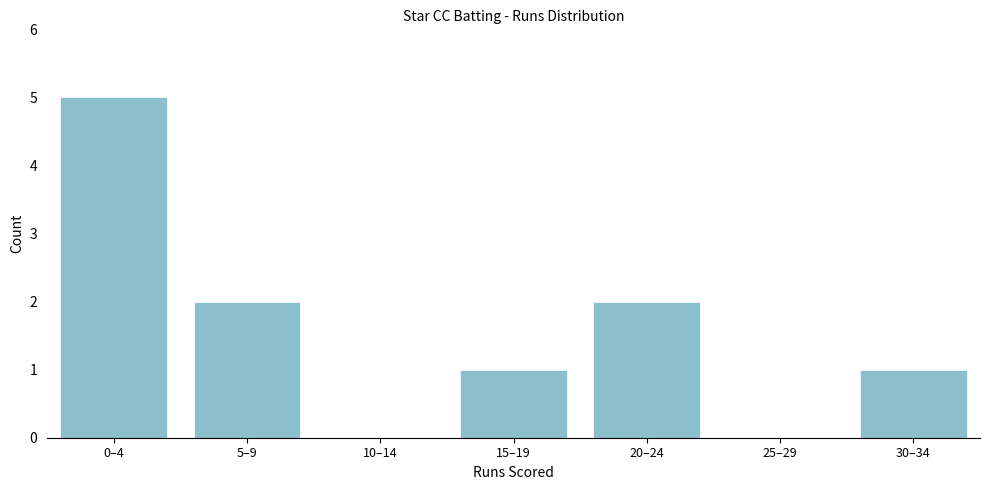

Reading right to left, transcribe all the data shown in this chart.

30–34=1	25–29=0	20–24=2	15–19=1	10–14=0	5–9=2	0–4=5